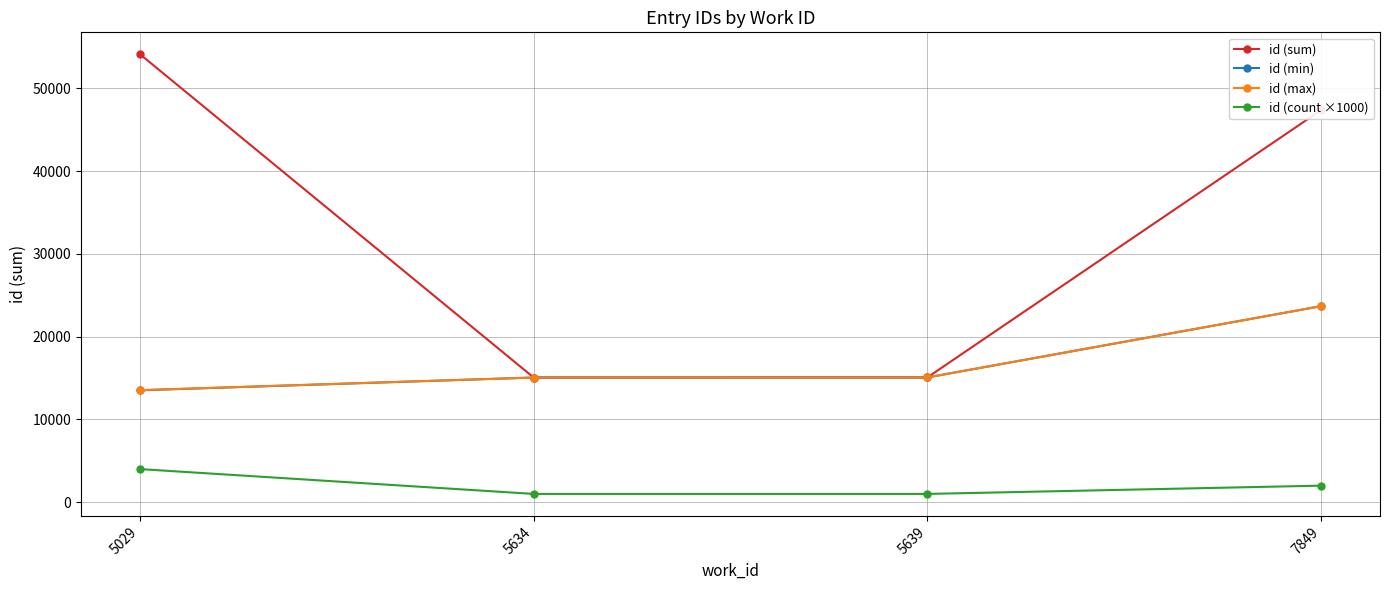

What are all the series names shown in the legend?

id (sum), id (min), id (max), id (count ×1000)